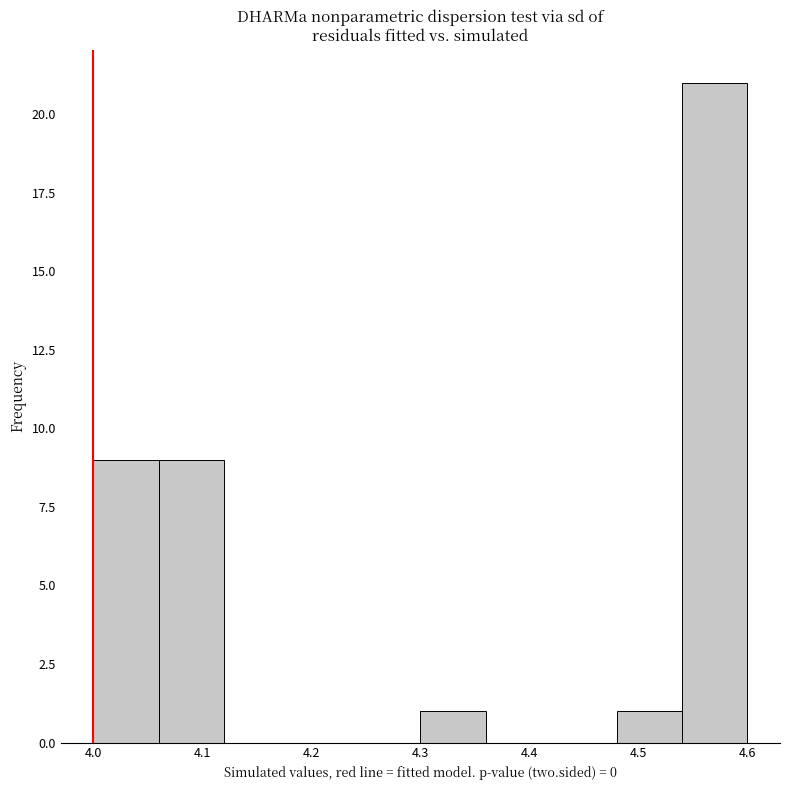

Reading left to right, list every bar in this chart as the range it spans on the x-axis followed by its height. The values are not printed on the chart, so give them approximately, as read against the axis.

4.00 to 4.06: 9
4.06 to 4.12: 9
4.12 to 4.18: 0
4.18 to 4.24: 0
4.24 to 4.30: 0
4.30 to 4.36: 1
4.36 to 4.42: 0
4.42 to 4.48: 0
4.48 to 4.54: 1
4.54 to 4.60: 21